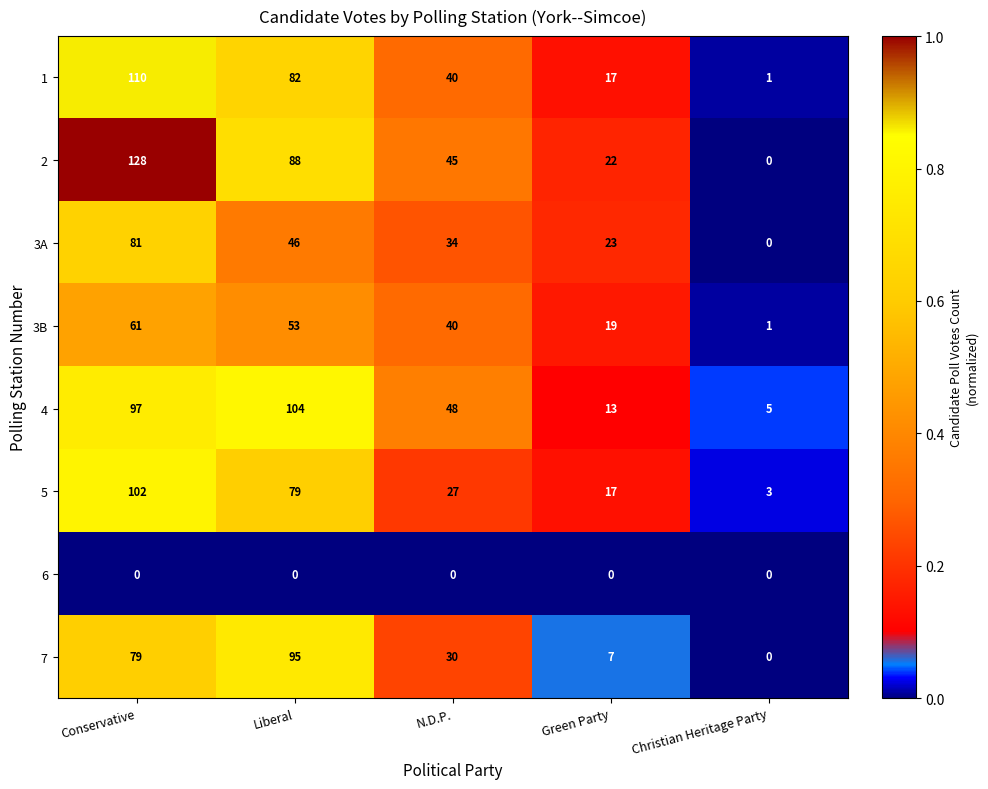

List the labels in order of 3B value, smallest first.

Christian Heritage Party, Green Party, N.D.P., Liberal, Conservative